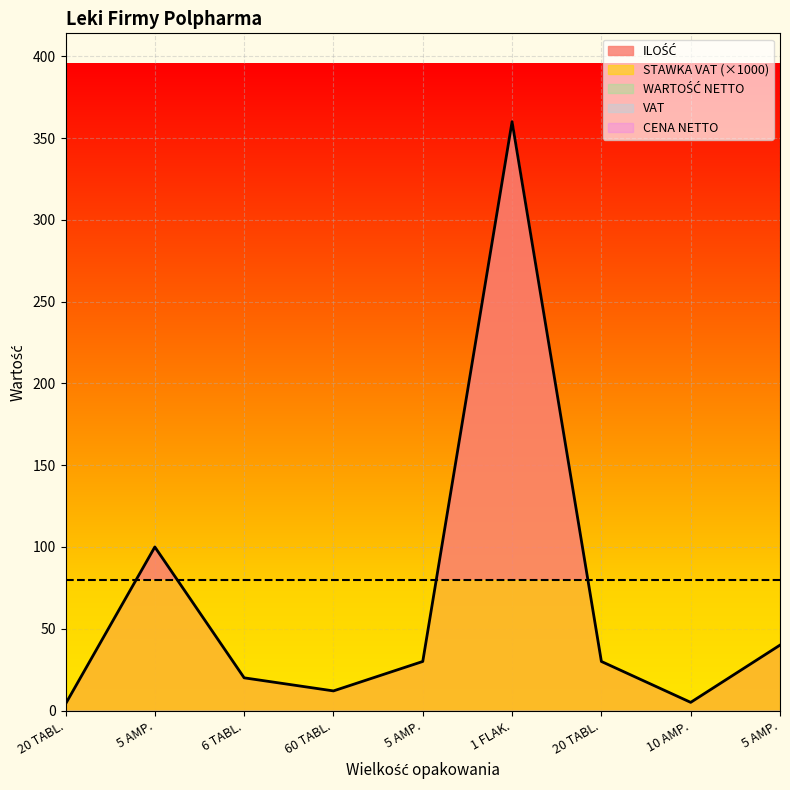

Is the value of ILOŚĆ at 5 AMP. greater than the value of CENA NETTO at 20 TABL.?

Yes